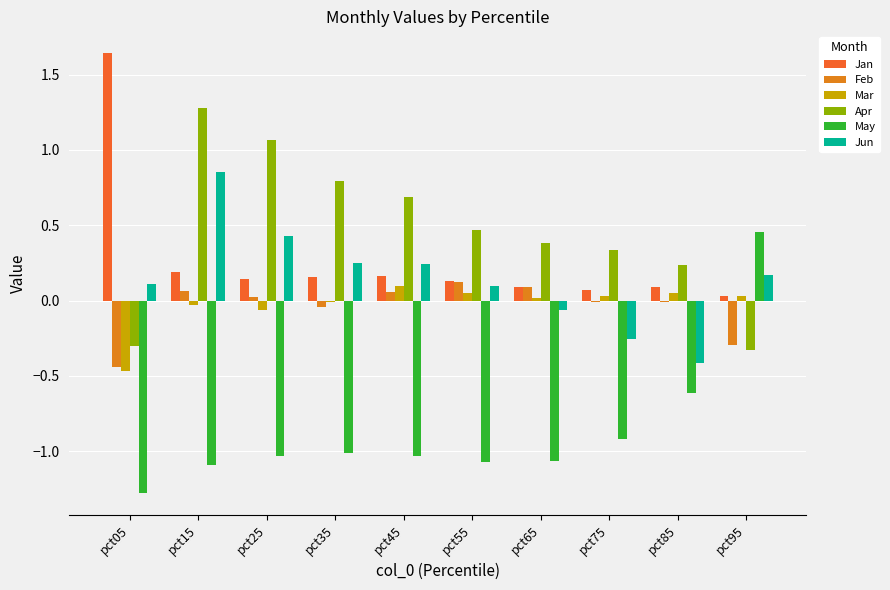

At which category is the sum across all series the highest?

pct15